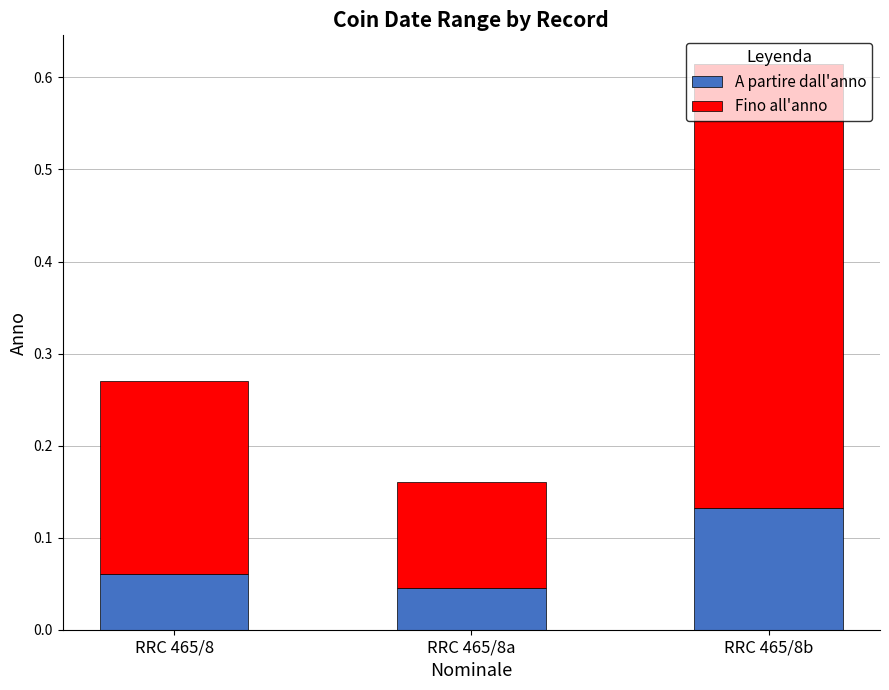

List the labels in order of A partire dall'anno value, smallest first.

RRC 465/8a, RRC 465/8, RRC 465/8b